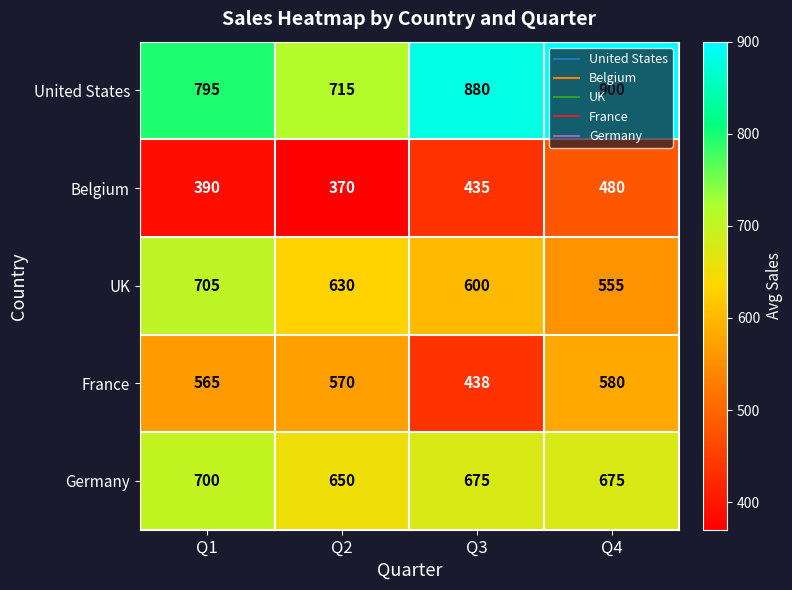

Which series has the largest range (max minus min)?

United States